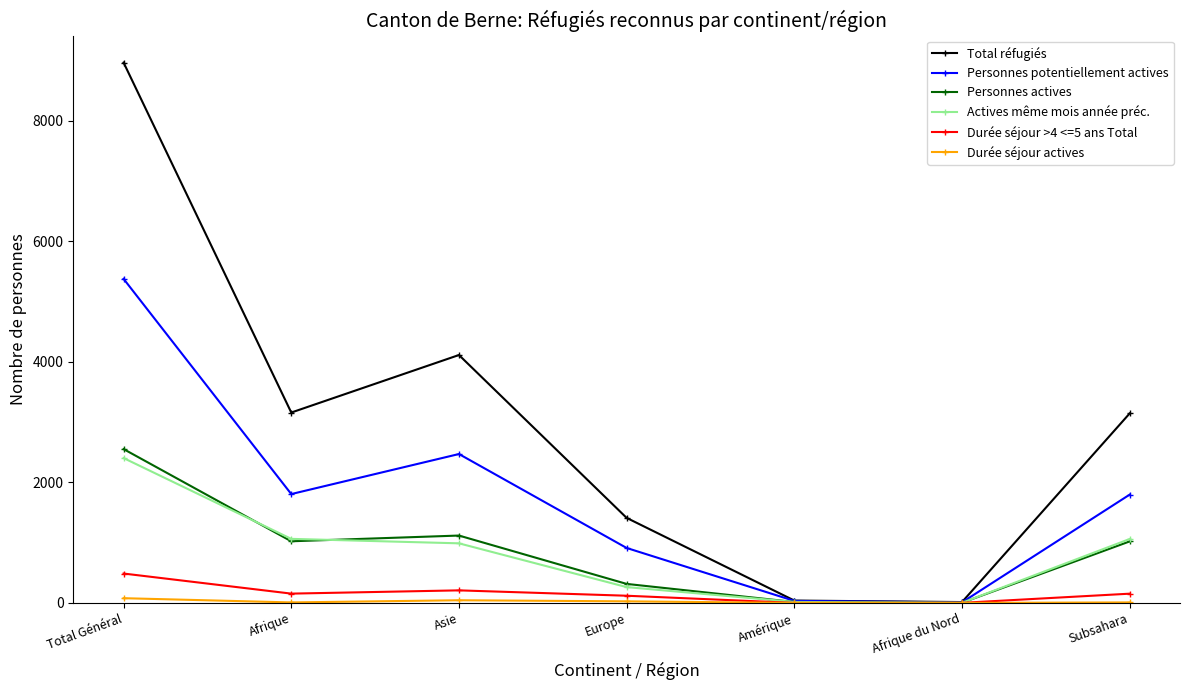

How many lines are shown in the chart?

6